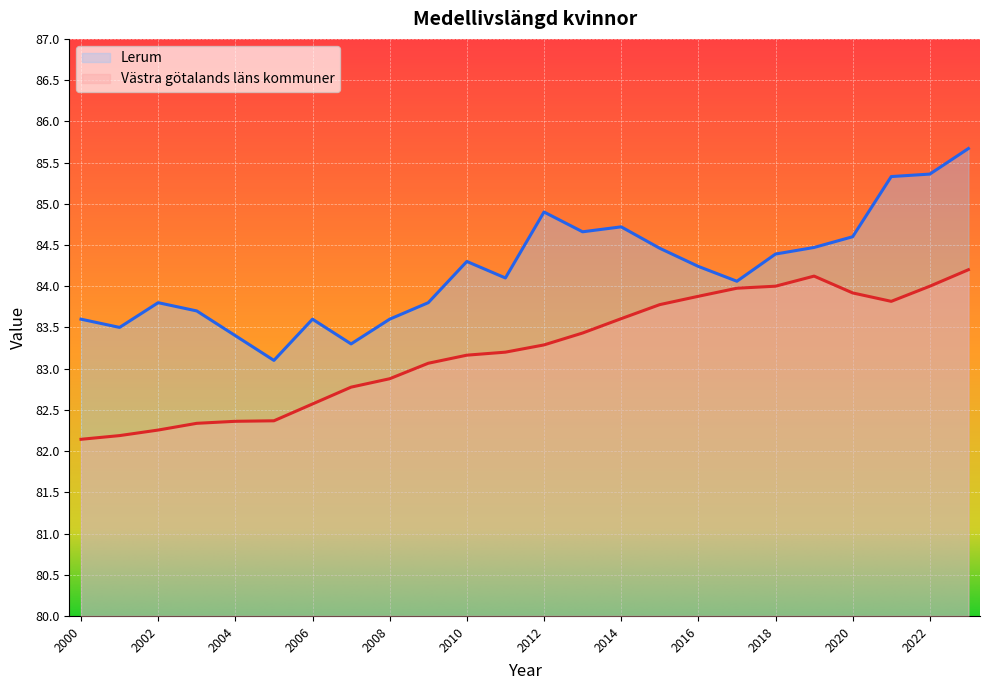

The Lerum series shows 46.8 at 2000. True or false?

False